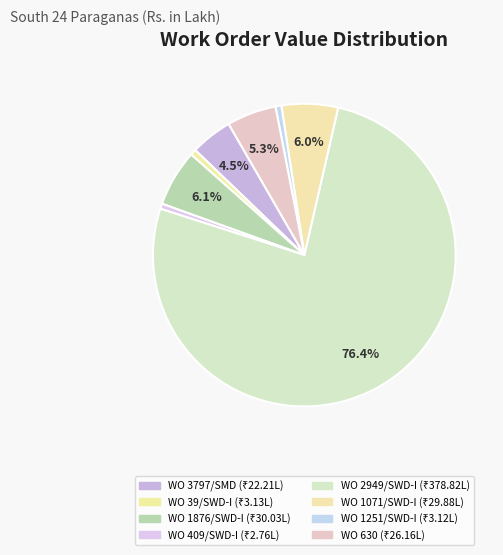

Which has a higher value, WO 409/SWD-I or WO 630?

WO 630